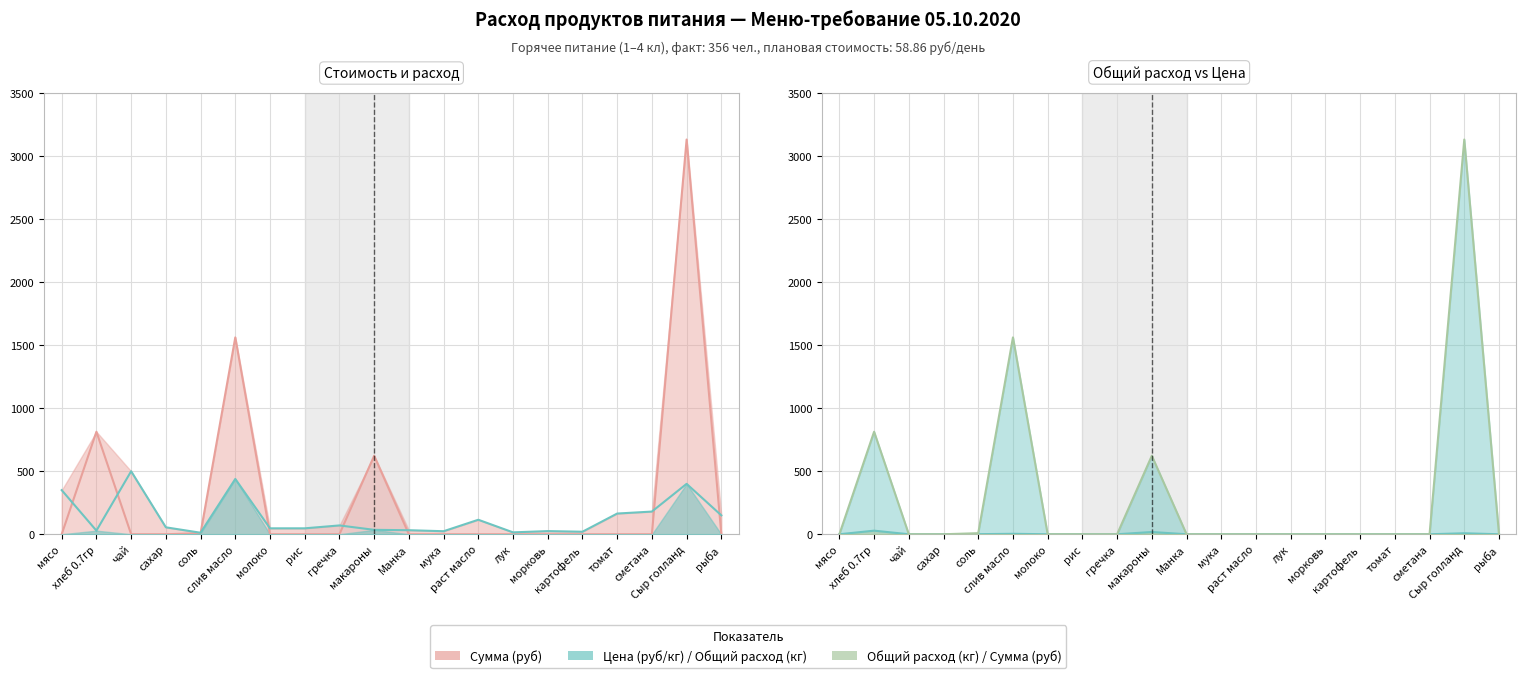

True or false: Цена (руб/кг) and Общий расход (кг) intersect in this chart.

False